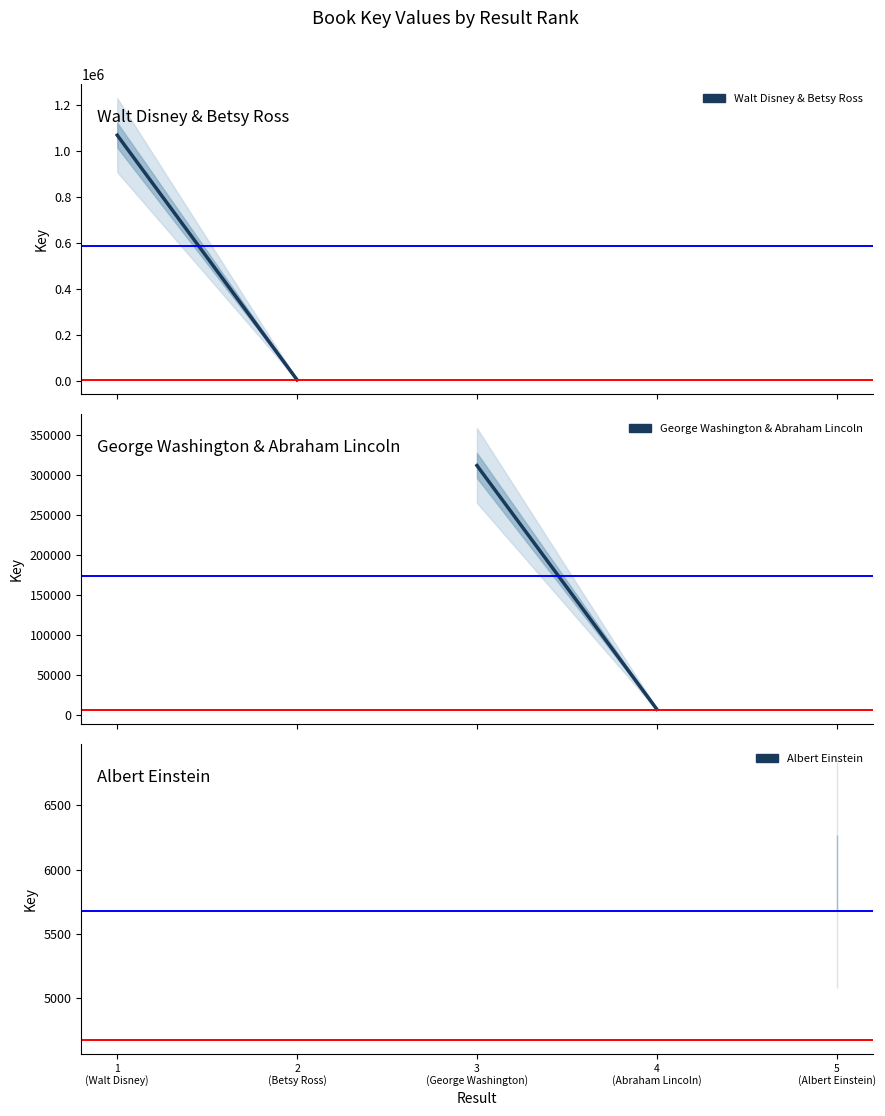

What is the label of the 2nd point from the right?

1
(Walt Disney)